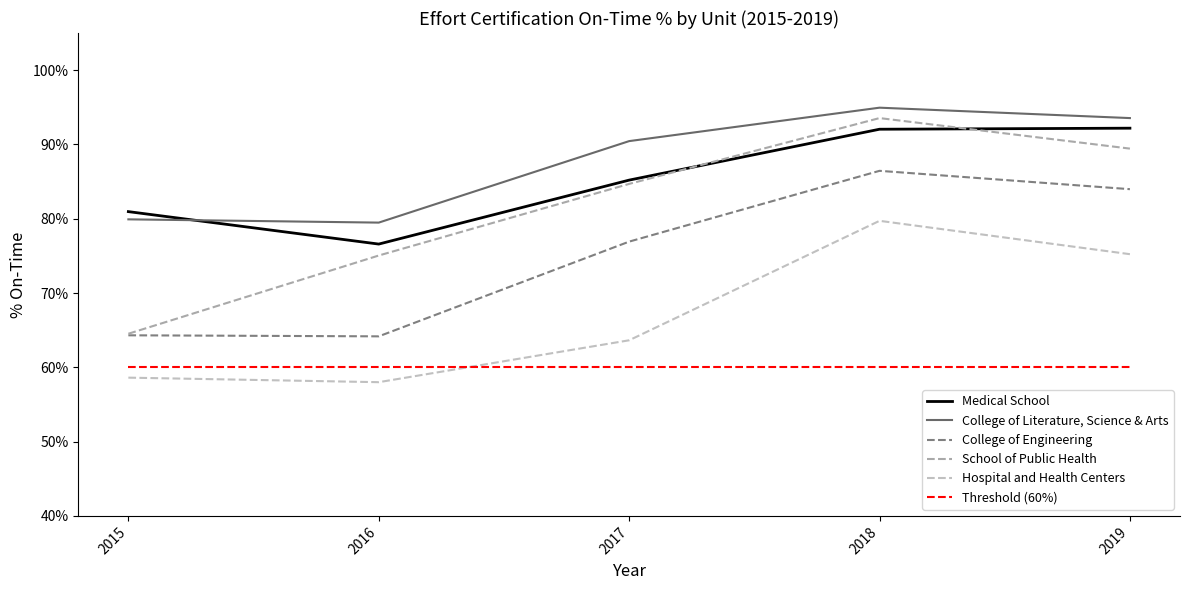

Which has a higher value, 2015 or 2016?

2015